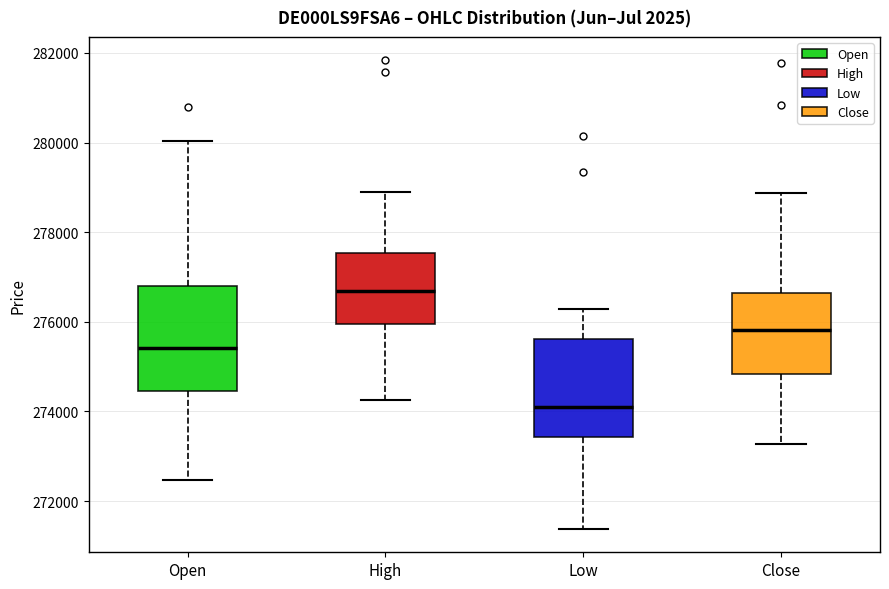

Reading left to right, read every box against the y-axis: the position of its median line, the range the box covers, and the ends of its whiskers. The values are not printed on the chart, so give them approximately, as read against the axis.

Open: median 275400, box 274400 to 276800, whiskers 272400 to 280000
High: median 276600, box 276000 to 277600, whiskers 274200 to 279000
Low: median 274000, box 273400 to 275600, whiskers 271400 to 276200
Close: median 275800, box 274800 to 276600, whiskers 273200 to 278800